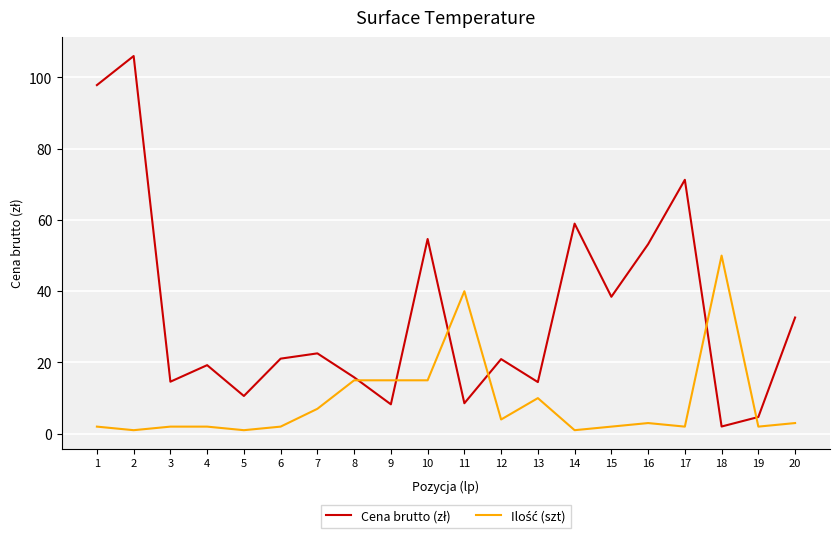

What is the maximum value shown in the chart?

106.0